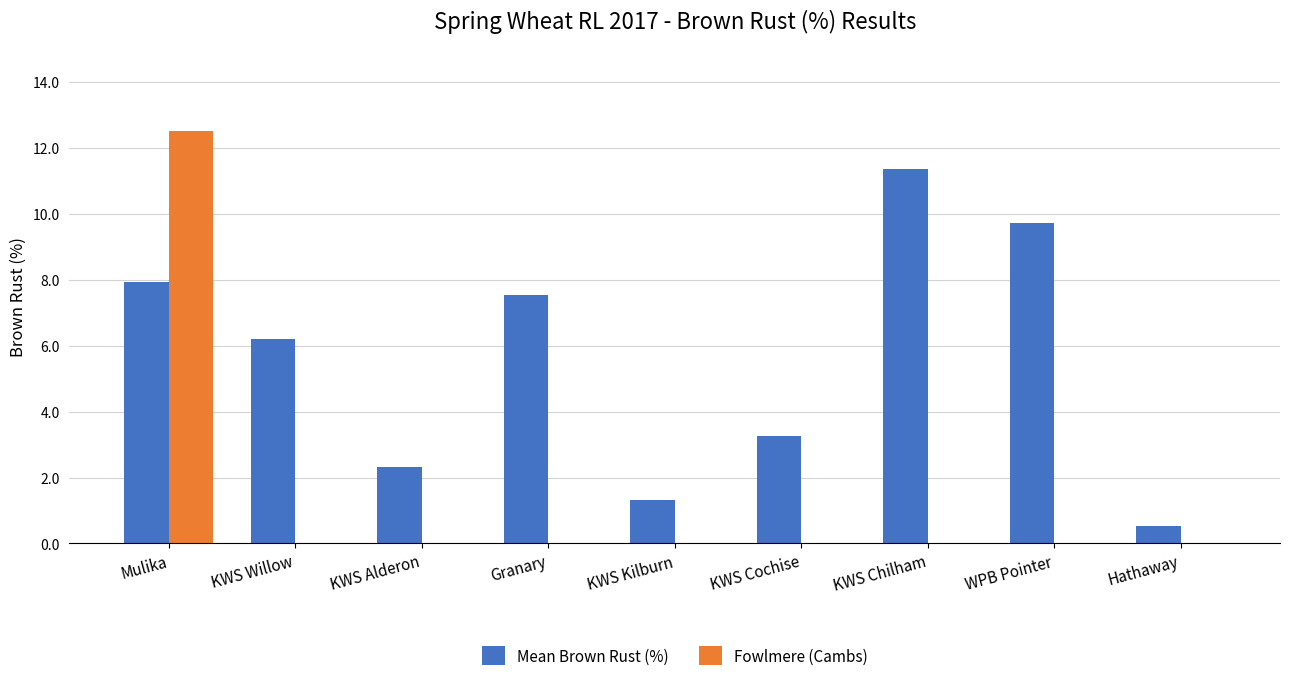

The value of Fowlmere (Cambs) at KWS Chilham is 0.0. True or false?

True